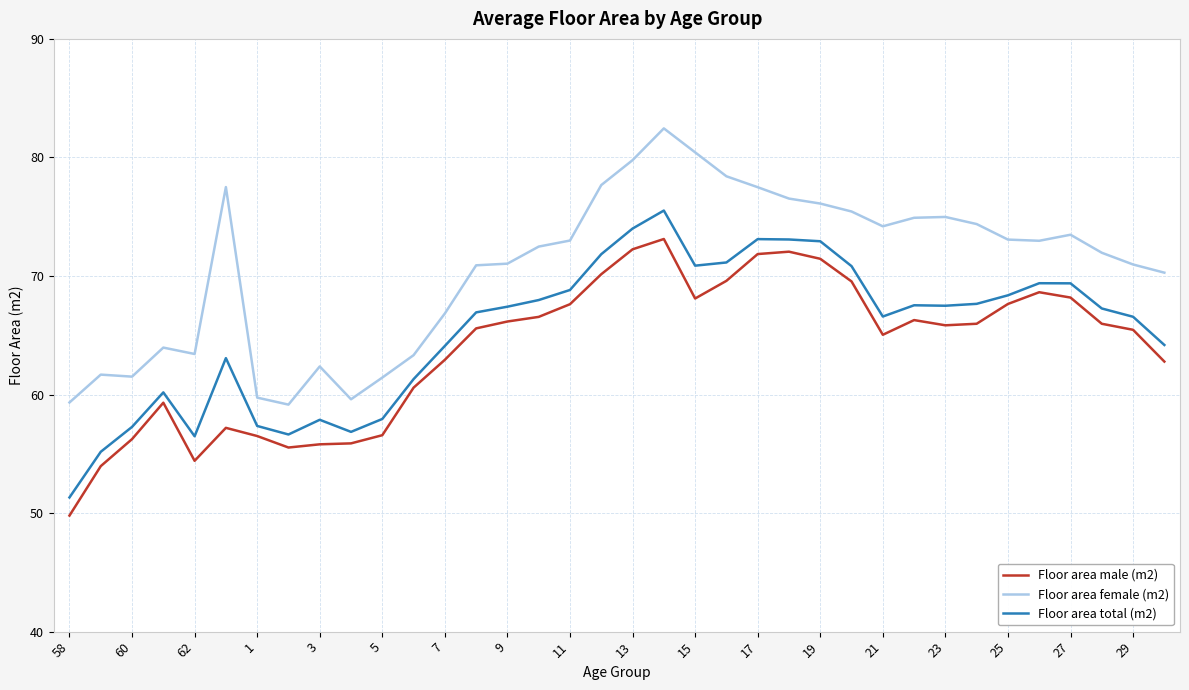

How many lines are shown in the chart?

3